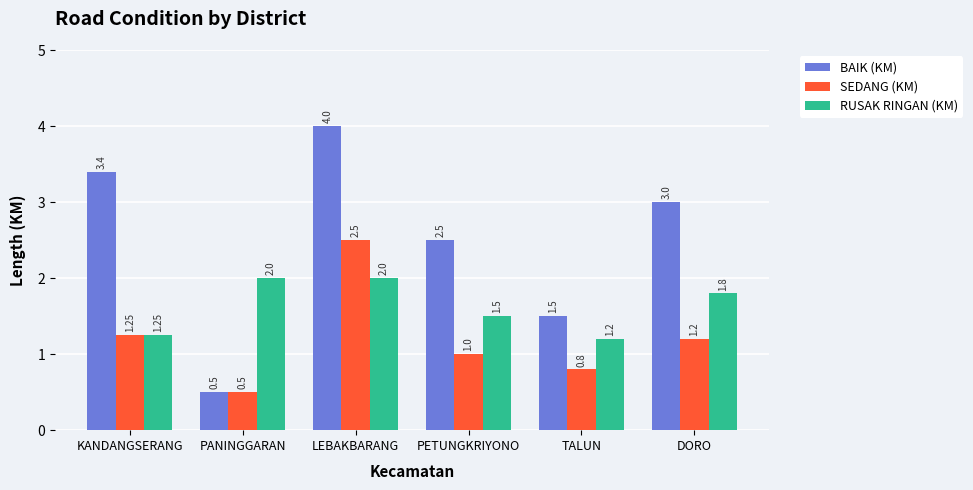

Is the value of RUSAK RINGAN (KM) at PETUNGKRIYONO greater than the value of SEDANG (KM) at KANDANGSERANG?

Yes